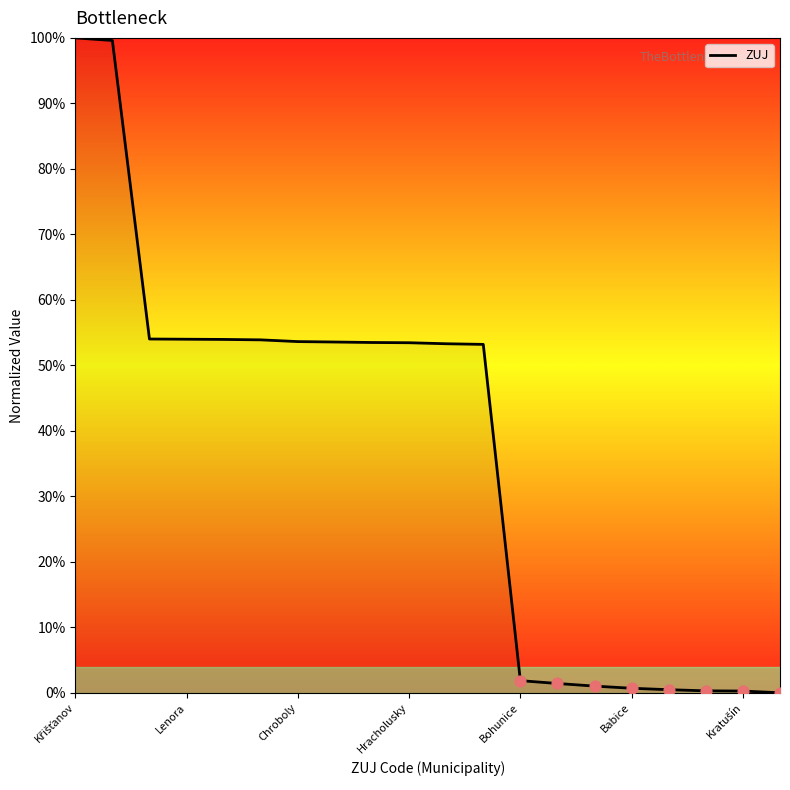

What is the difference between the maximum and minimum values?

100.0